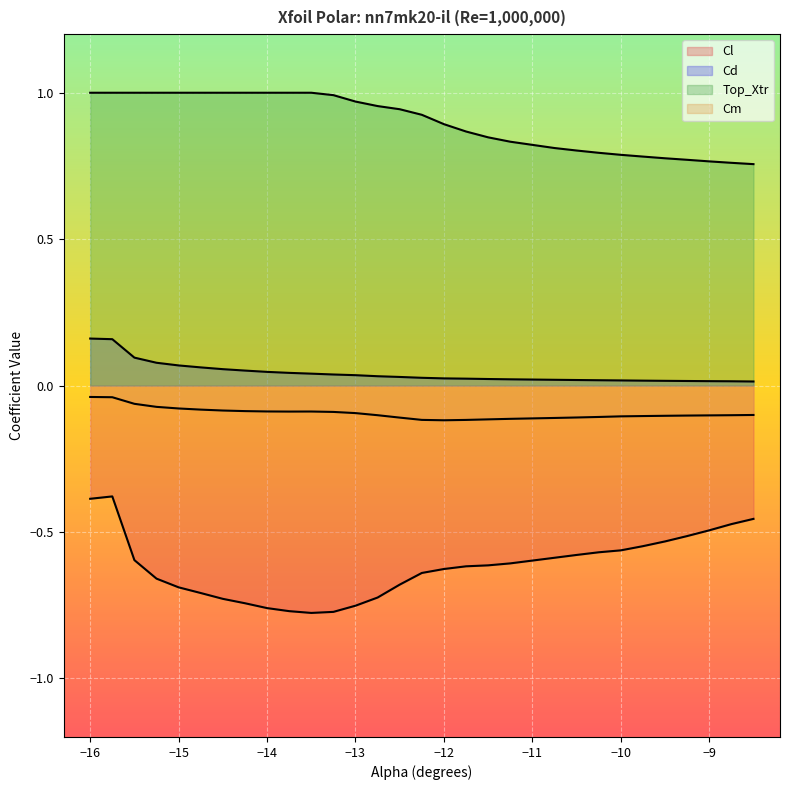

What is the lowest value of the Top_Xtr series?

0.8